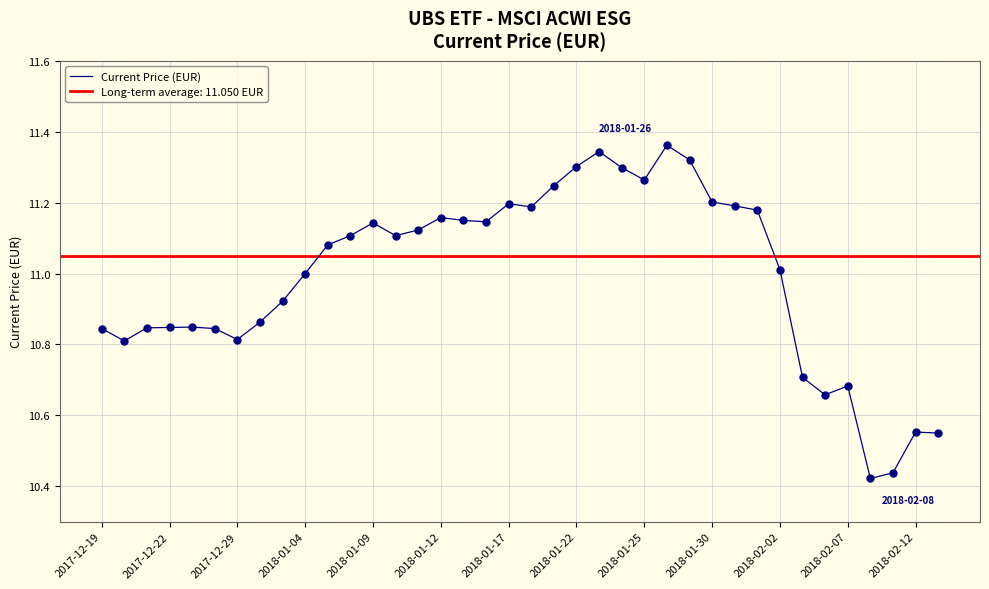

Between 31 and 14, which is larger?

14